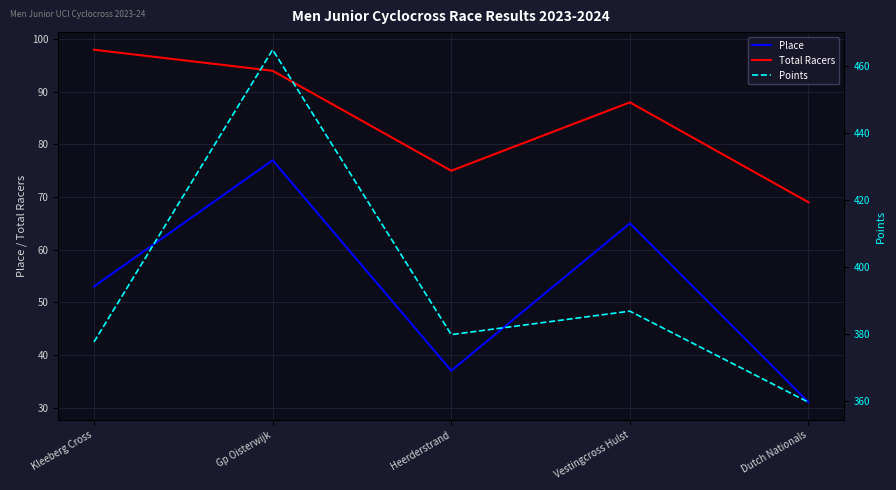

Rank the series by their maximum value, from lowest to highest.

Place, Total Racers, Points